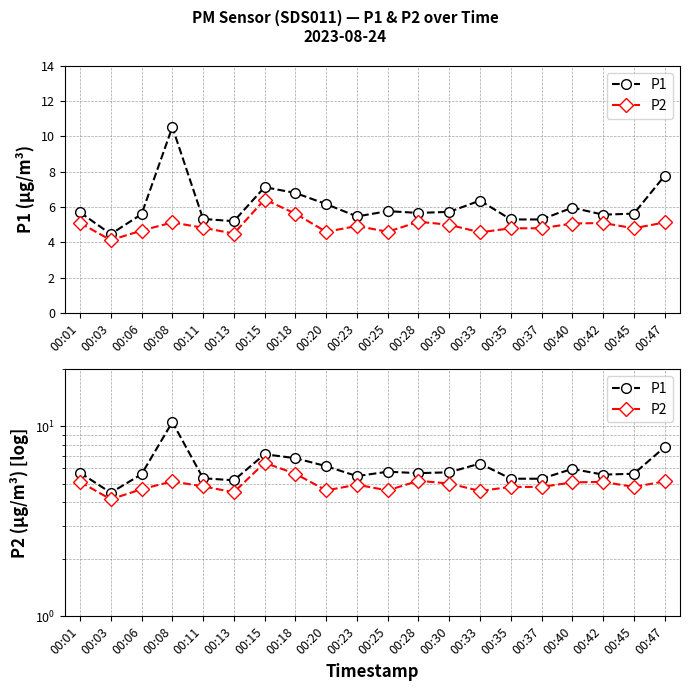

What is the spread (max minus min) of values at 00:28?

0.5